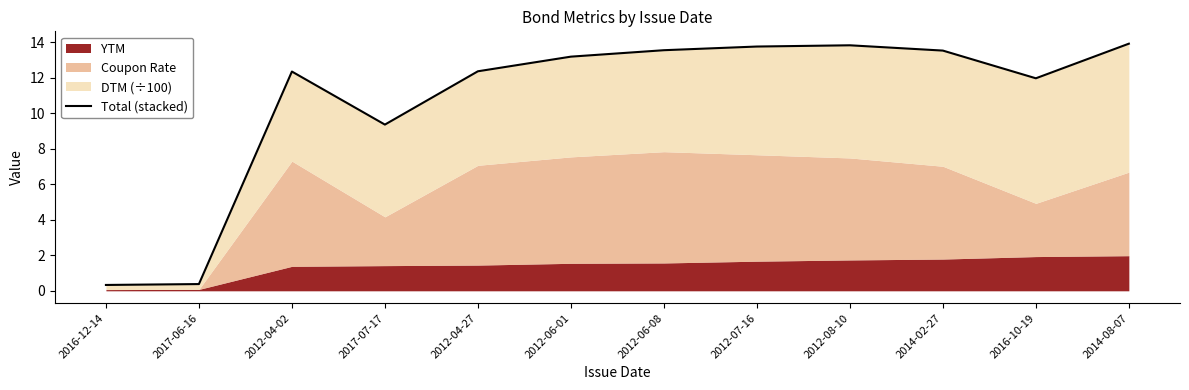

What position from the left is 2012-04-27?

5